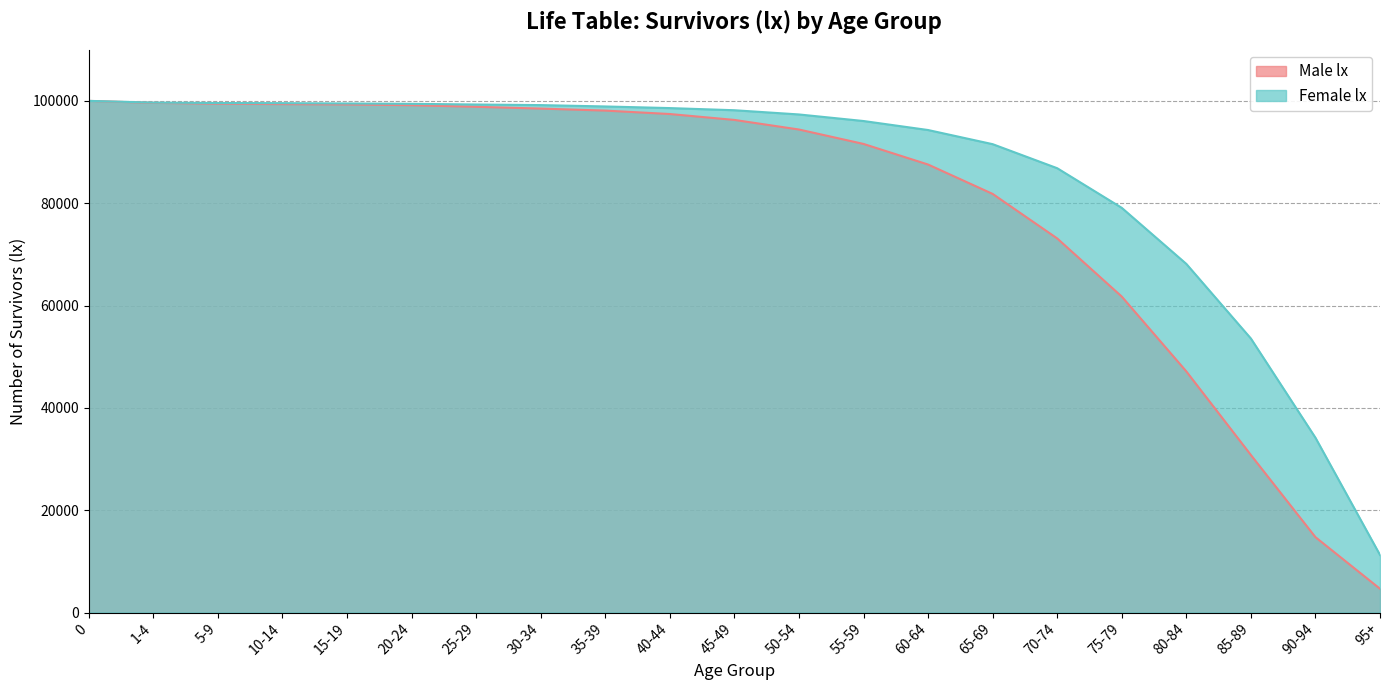

Is it true that Female lx equals 86841 at 70-74?

True